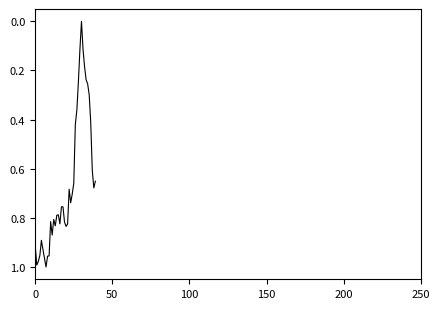

Does the chart have visible grid lines?

No